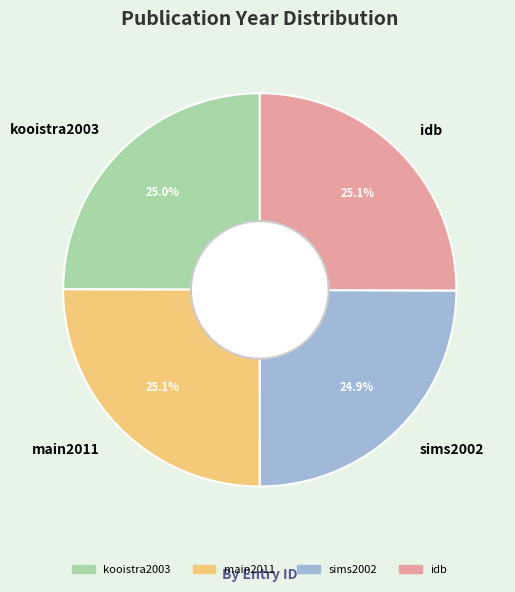

The kooistra2003 slice represents 25% of the pie. True or false?

True